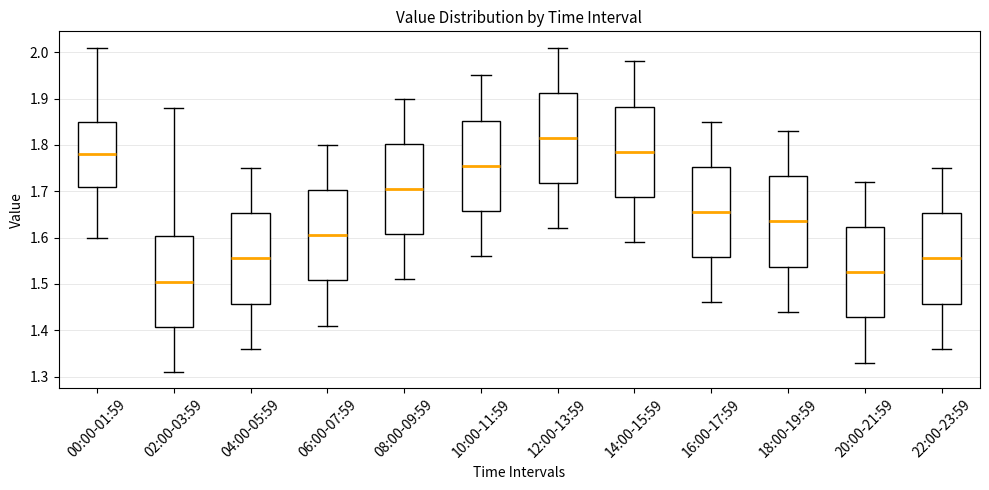

Reading left to right, read every box against the y-axis: the position of its median line, the range the box covers, and the ends of its whiskers. The values are not printed on the chart, so give them approximately, as read against the axis.

00:00-01:59: median 1.78, box 1.71 to 1.85, whiskers 1.60 to 2.01
02:00-03:59: median 1.51, box 1.41 to 1.60, whiskers 1.31 to 1.88
04:00-05:59: median 1.56, box 1.46 to 1.65, whiskers 1.36 to 1.75
06:00-07:59: median 1.61, box 1.51 to 1.70, whiskers 1.41 to 1.80
08:00-09:59: median 1.71, box 1.61 to 1.80, whiskers 1.51 to 1.90
10:00-11:59: median 1.76, box 1.66 to 1.85, whiskers 1.56 to 1.95
12:00-13:59: median 1.82, box 1.72 to 1.91, whiskers 1.62 to 2.01
14:00-15:59: median 1.79, box 1.69 to 1.88, whiskers 1.59 to 1.98
16:00-17:59: median 1.66, box 1.56 to 1.75, whiskers 1.46 to 1.85
18:00-19:59: median 1.64, box 1.54 to 1.73, whiskers 1.44 to 1.83
20:00-21:59: median 1.53, box 1.43 to 1.62, whiskers 1.33 to 1.72
22:00-23:59: median 1.56, box 1.46 to 1.65, whiskers 1.36 to 1.75